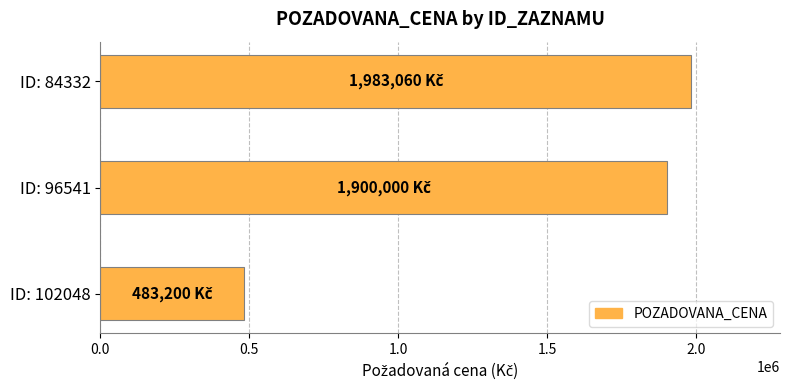

Reading top to bottom, transcribe all the data shown in this chart.

1983060	1900000	483200